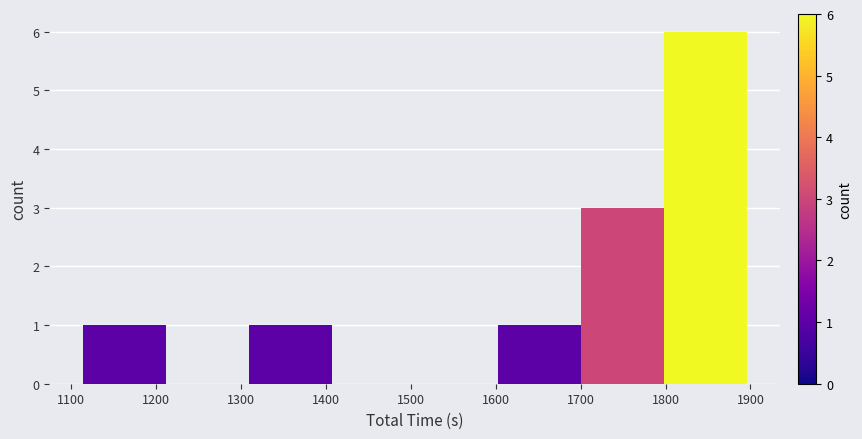

Reading left to right, transcribe this chart: for each bar, give the range it covers on the x-axis and its height. Neither the bar edges nor the heights are printed on the chart, so give them approximately, as read against the axes.

1110 to 1210: 1
1210 to 1310: 0
1310 to 1410: 1
1410 to 1500: 0
1500 to 1600: 0
1600 to 1700: 1
1700 to 1800: 3
1800 to 1900: 6